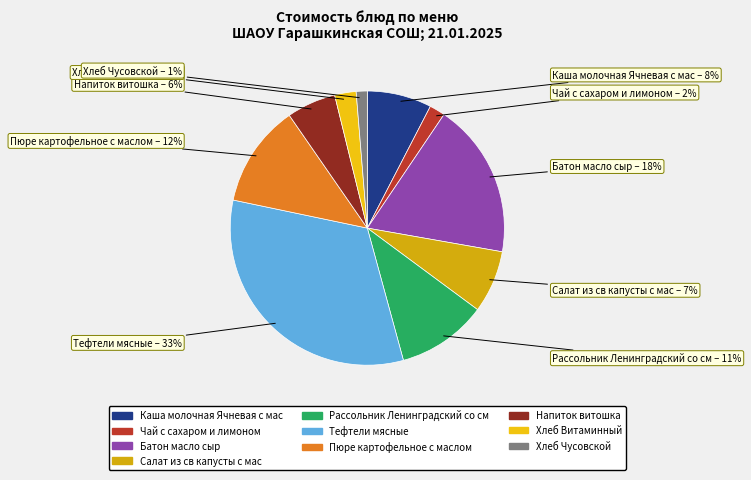

Does Хлеб Чусовской account for over 50% of the chart?

No